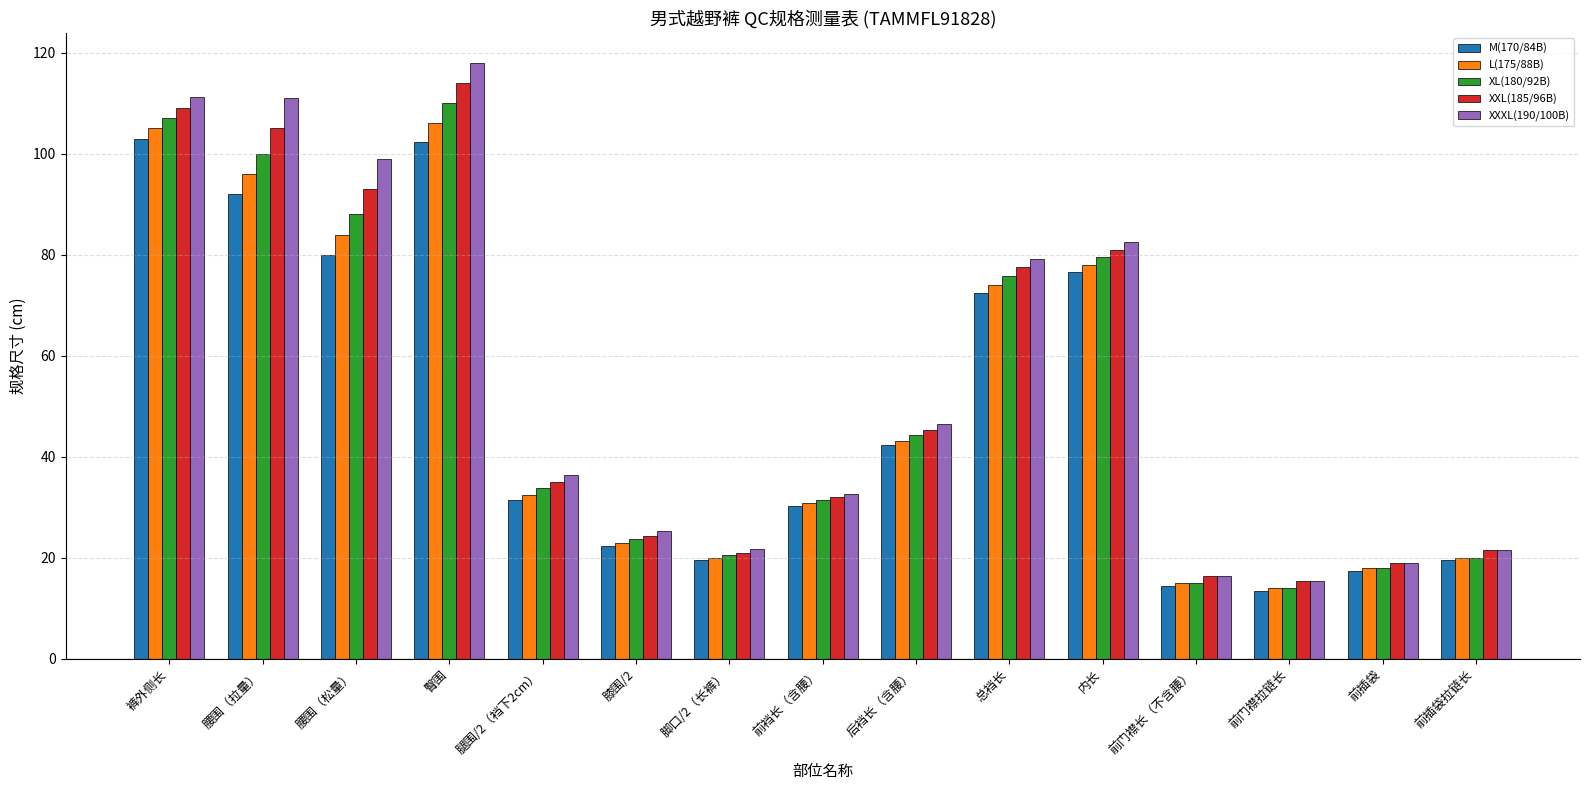

What is the spread (max minus min) of values at 前插袋?

1.5